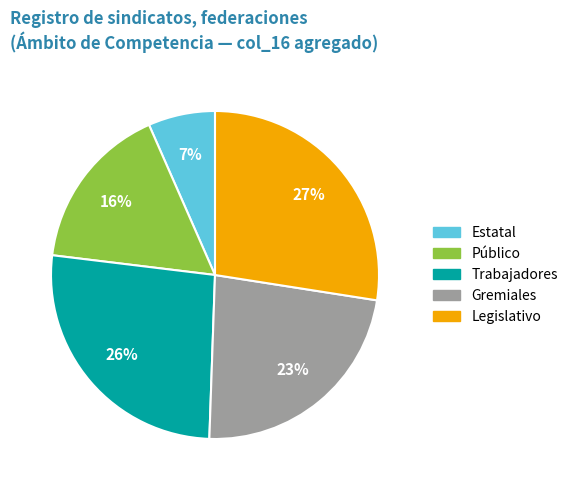

Does any single category account for the majority?

No